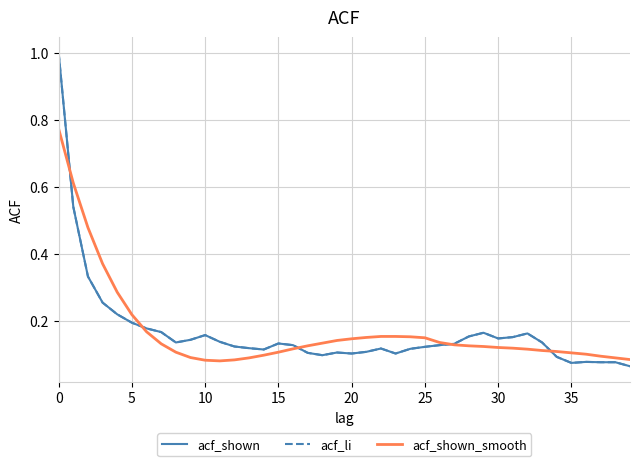

Does the chart display data point markers on the line(s)?

No